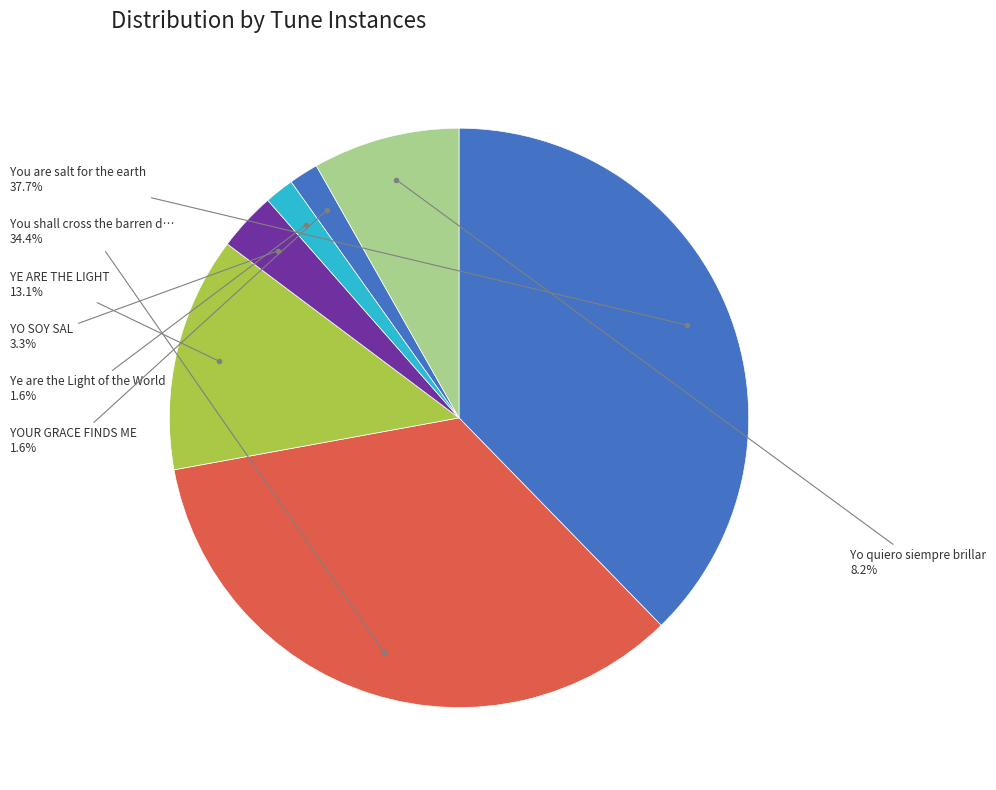

How many segments does this pie chart have?

7